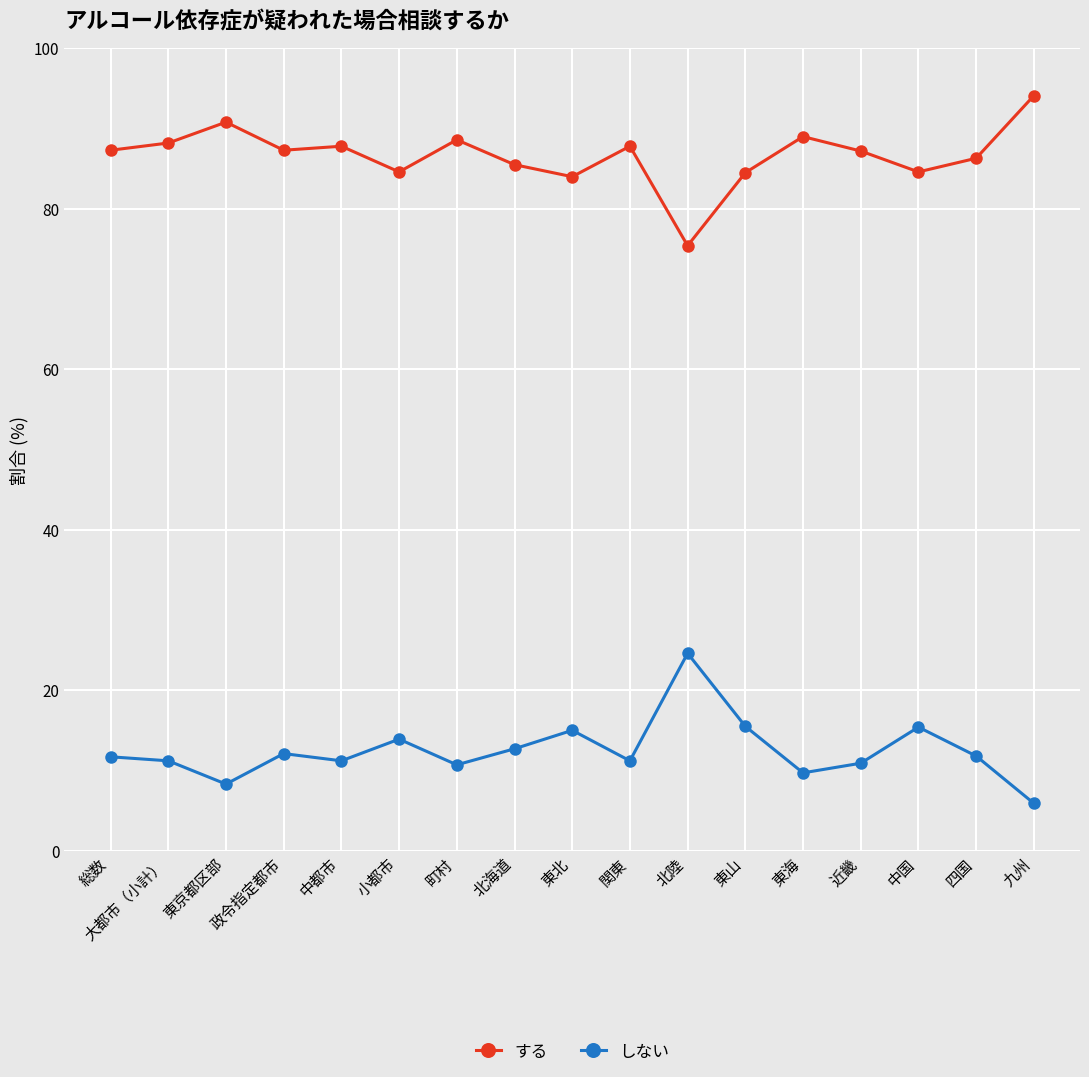

What is the difference between the しない values at 町村 and 東北?

4.3